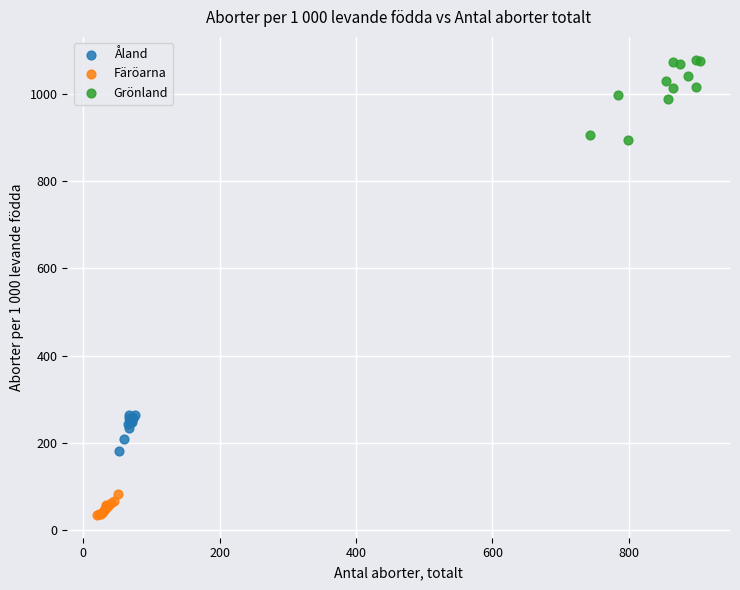

Which series has the widest spread of Y values?

Grönland